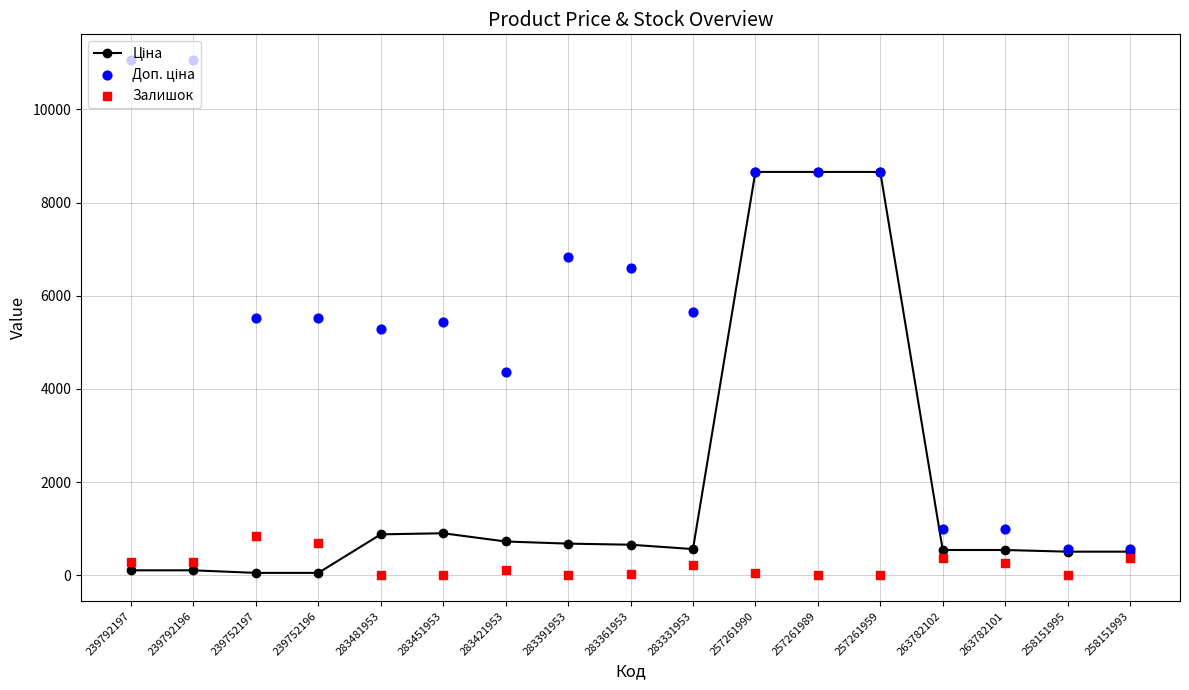

At how many categories does at least one series exceed 2768?

13